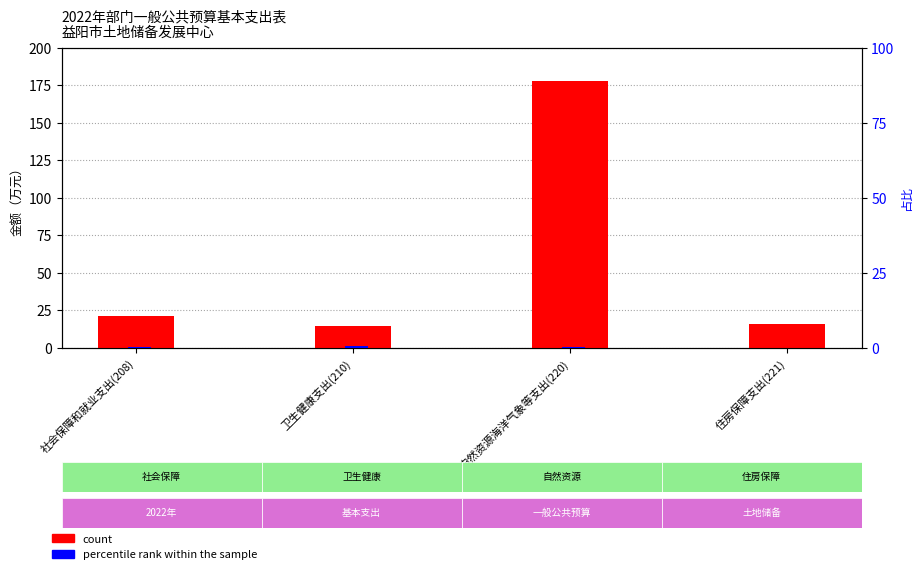

At which category is the sum across all series the highest?

自然资源海洋气象等支出(220)